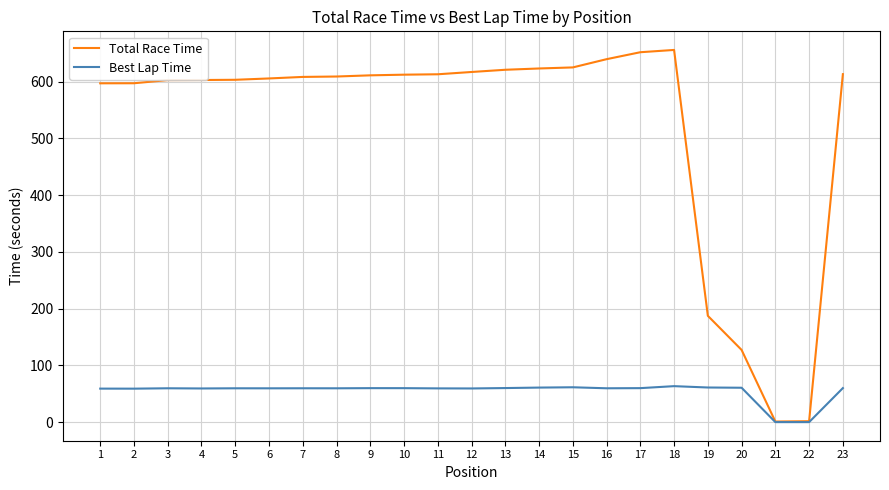

Rank the series by their maximum value, from highest to lowest.

Total Race Time, Best Lap Time